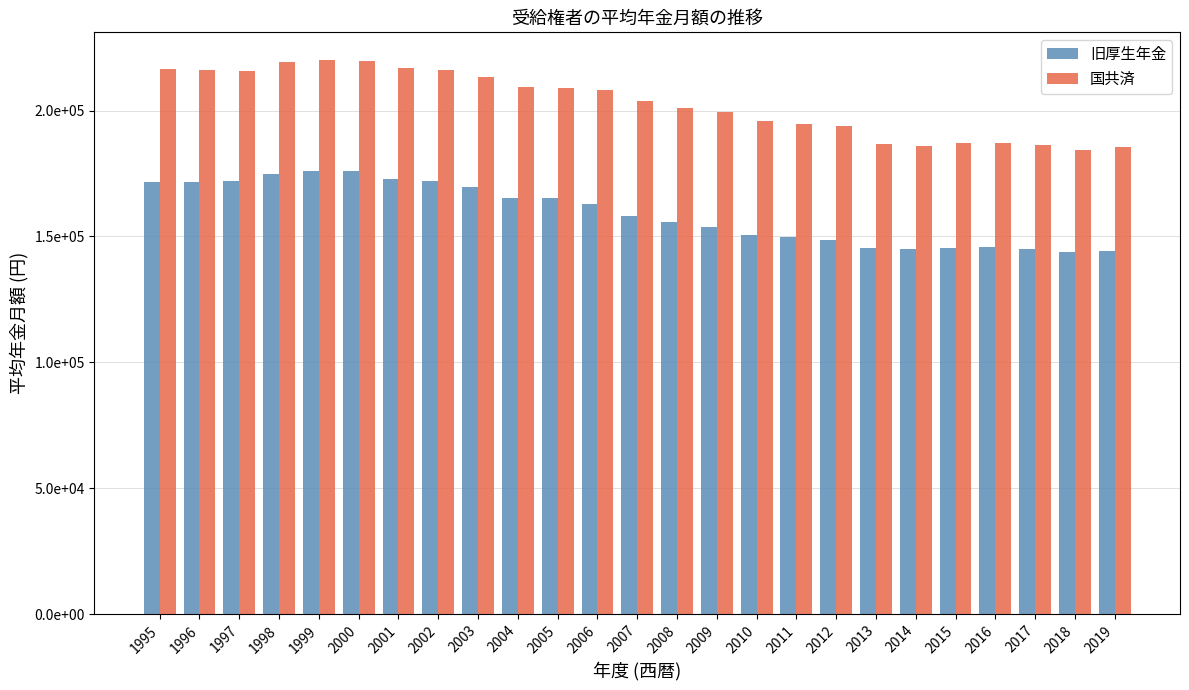

List the labels in order of 旧厚生年金 value, smallest first.

2018, 2019, 2014, 2017, 2015, 2013, 2016, 2012, 2011, 2010, 2009, 2008, 2007, 2006, 2005, 2004, 2003, 1995, 1996, 2002, 1997, 2001, 1998, 2000, 1999